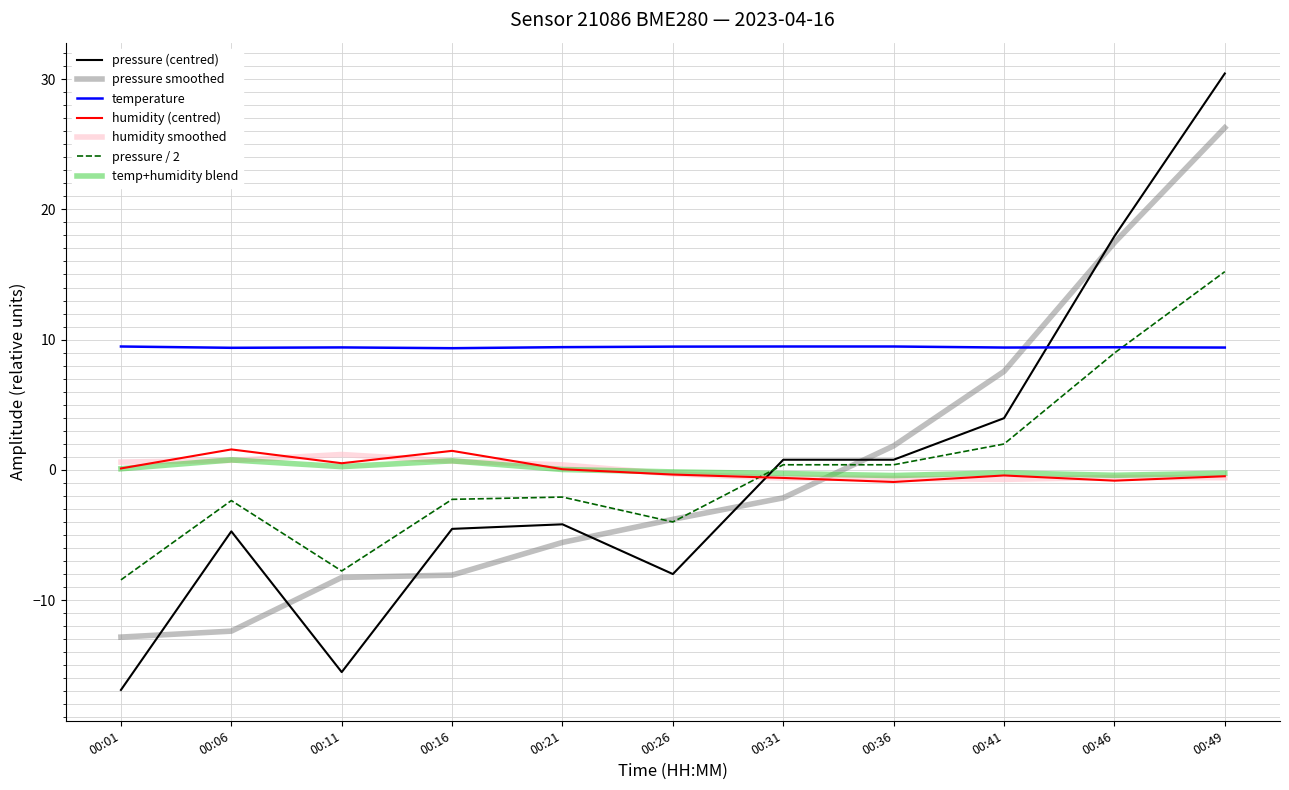

At which label does pressure smoothed first exceed -3?

00:31